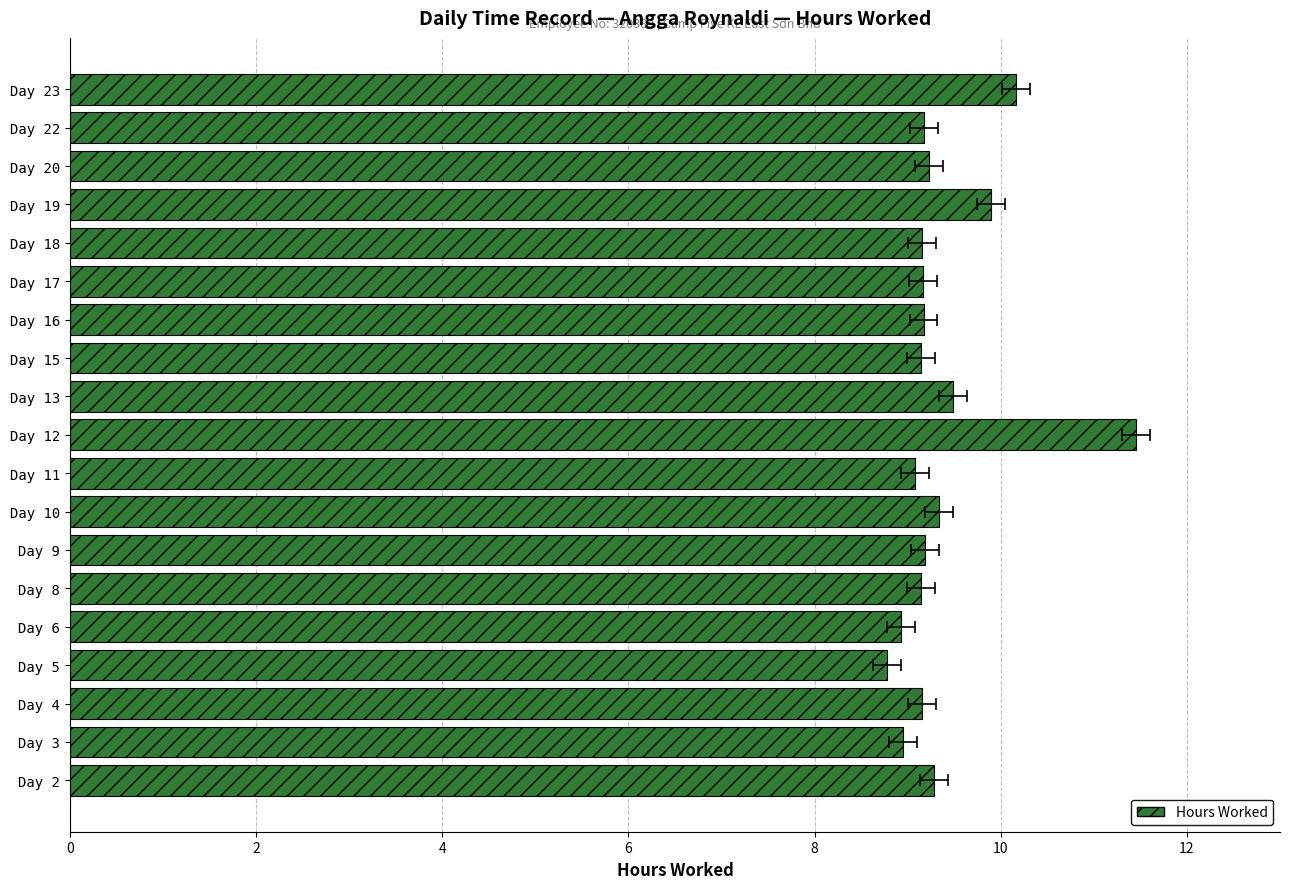

How many categories are shown in the chart?

19